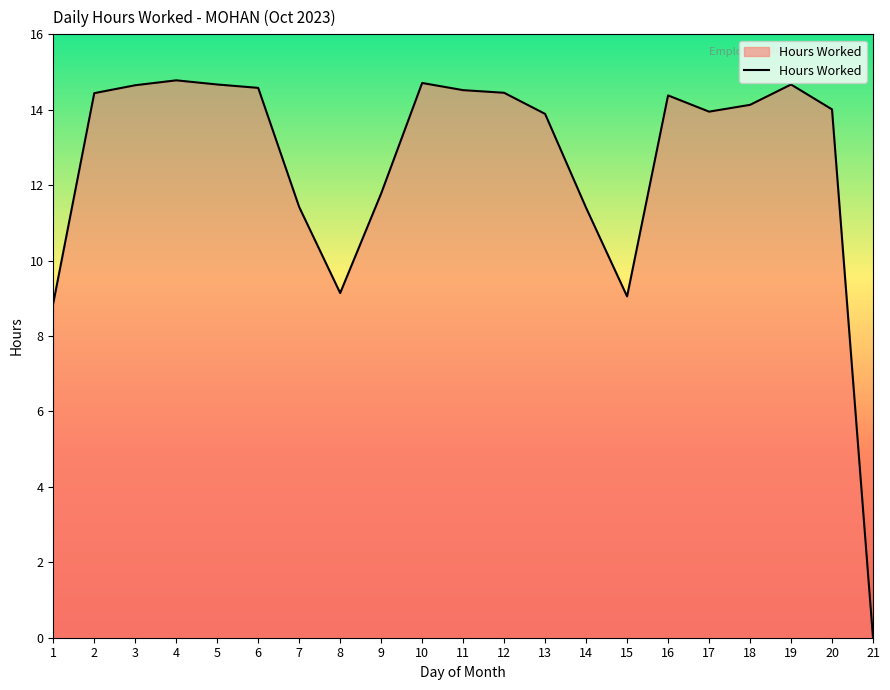

How many series are shown in this chart?

1